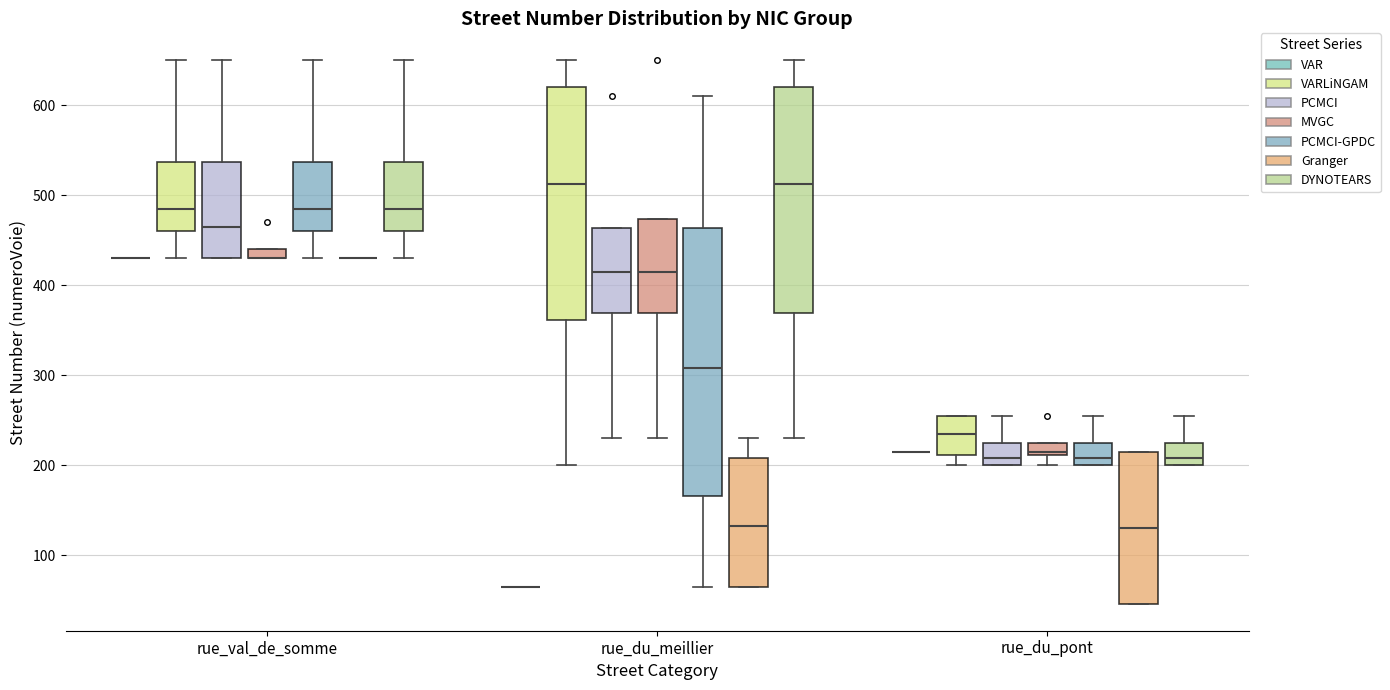

Which box is the tallest, from its lower edge to its upper edge?

rue_du_meillier (PCMCI-GPDC)